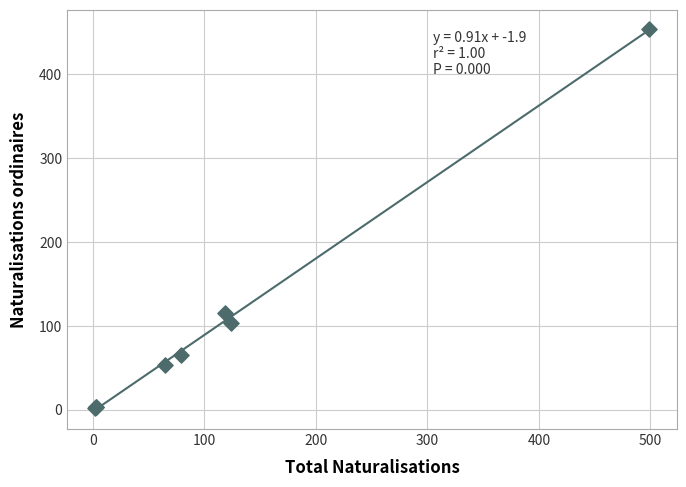

What Y value in the scatter plot is closest to 228?

115